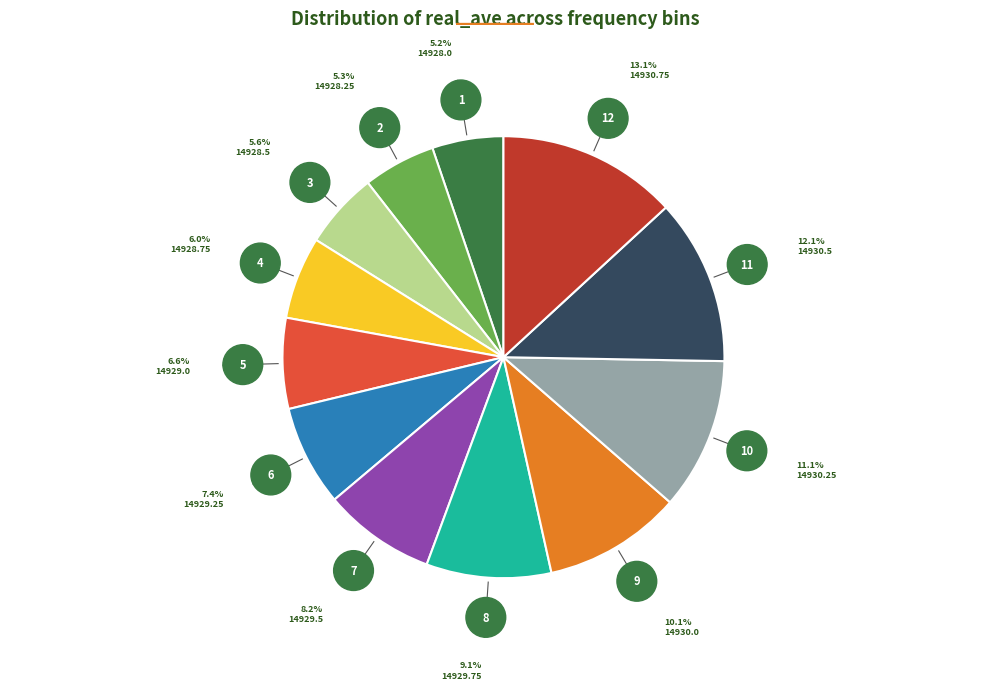

Is there any slice that represents more than half of the pie?

No